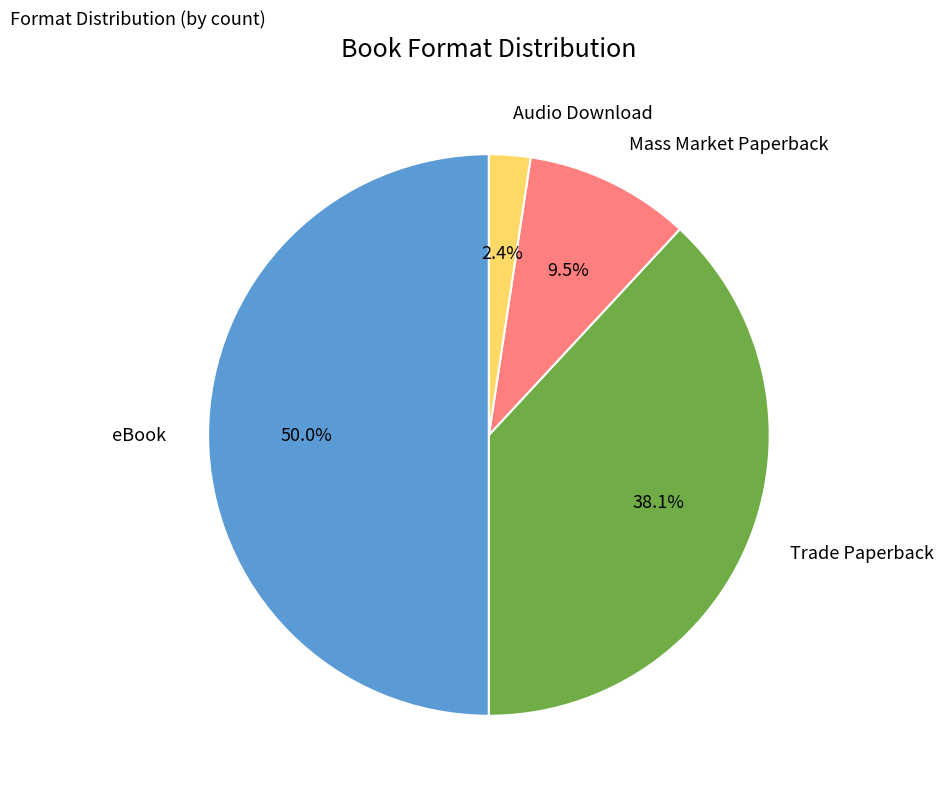

Which slice is the smallest?

Audio Download